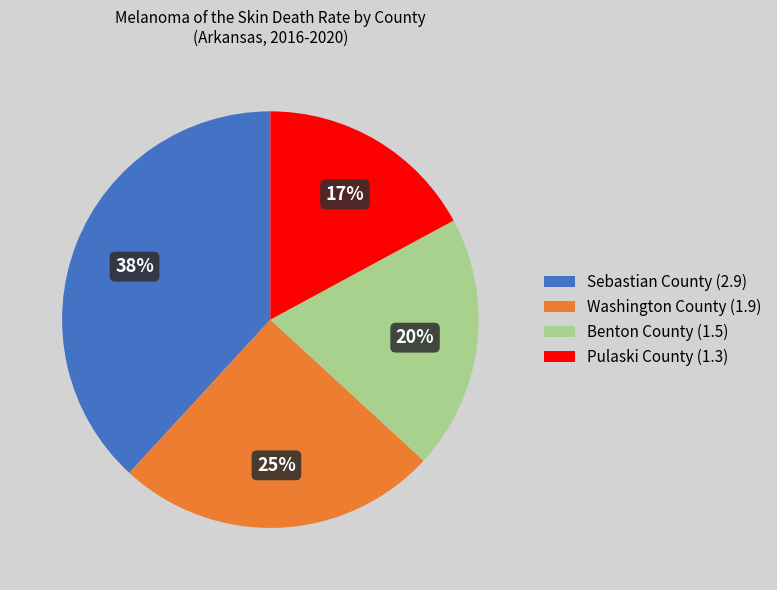

Which slice is the smallest?

Pulaski County (1.3)